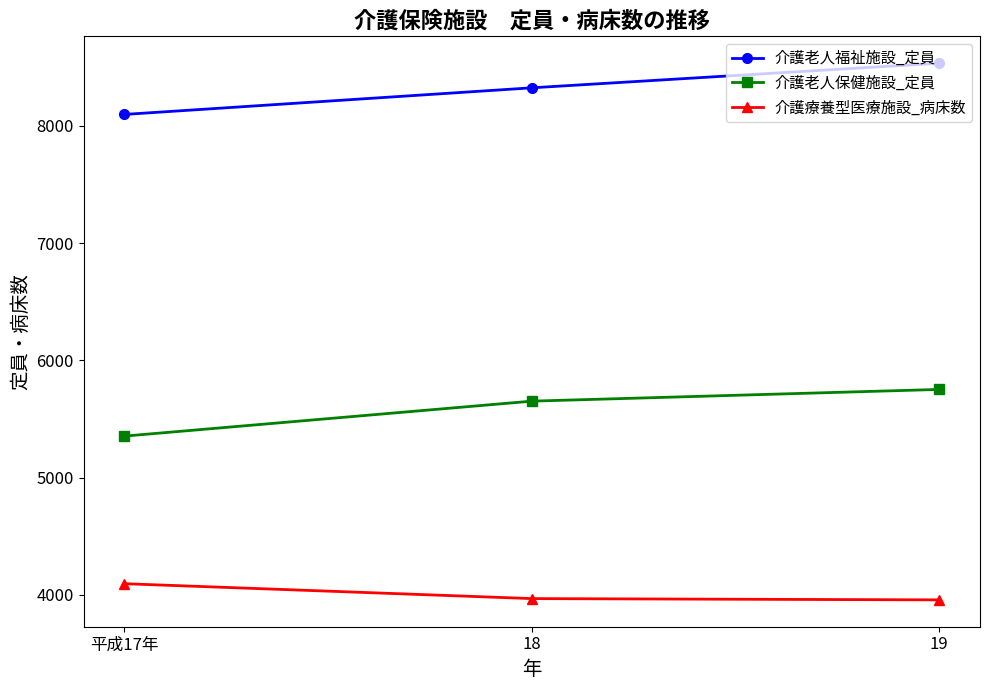

Rank the series by their maximum value, from highest to lowest.

介護老人福祉施設_定員, 介護老人保健施設_定員, 介護療養型医療施設_病床数